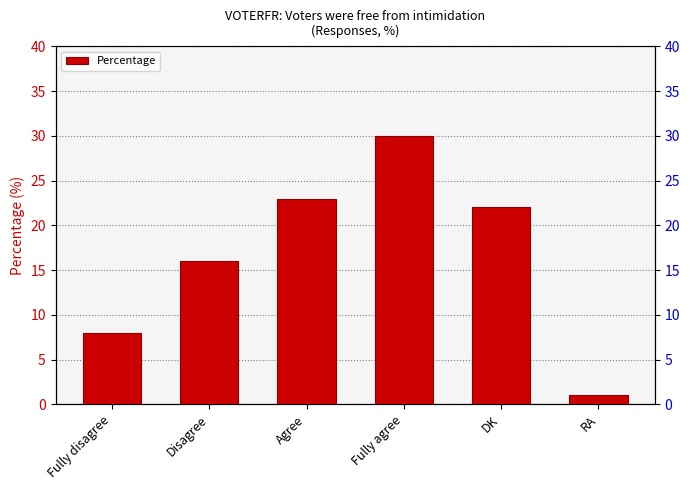

What is the value of the 3rd bar from the left?

23